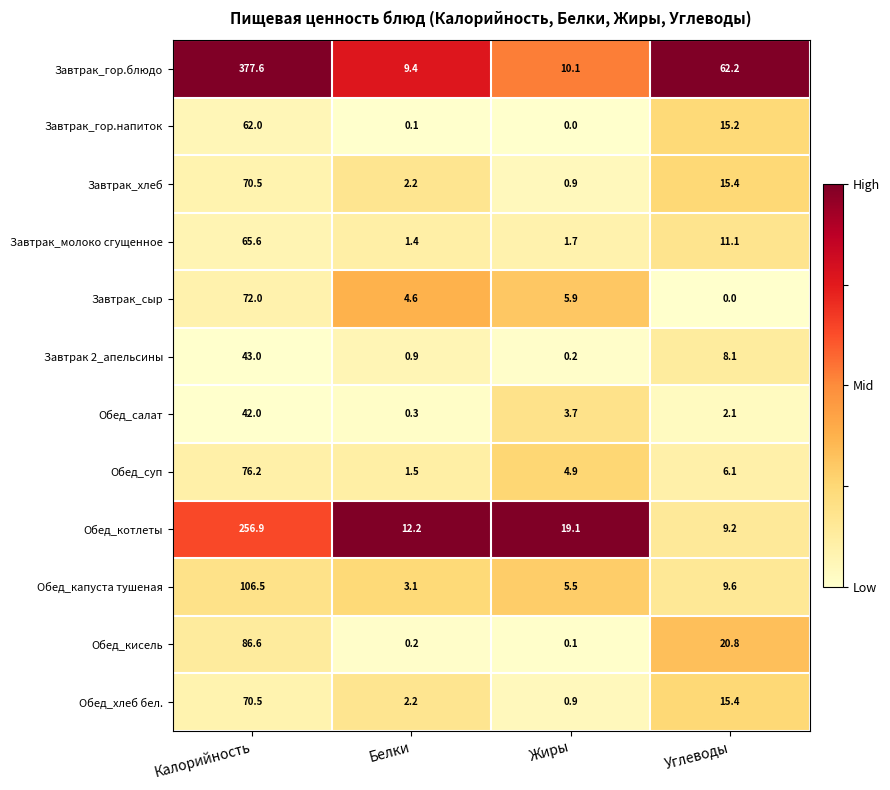

List the labels in order of Завтрак_сыр value, largest first.

Калорийность, Жиры, Белки, Углеводы